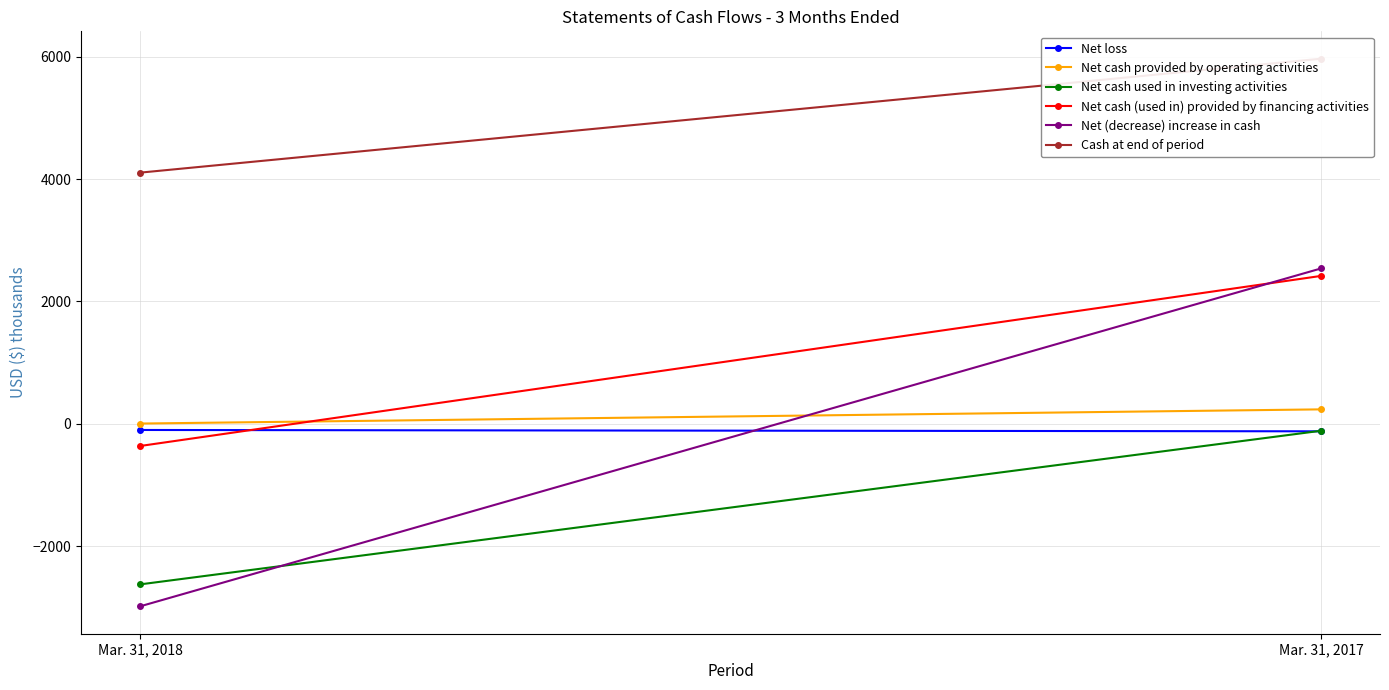

What is the average value of the Net loss series?

-112